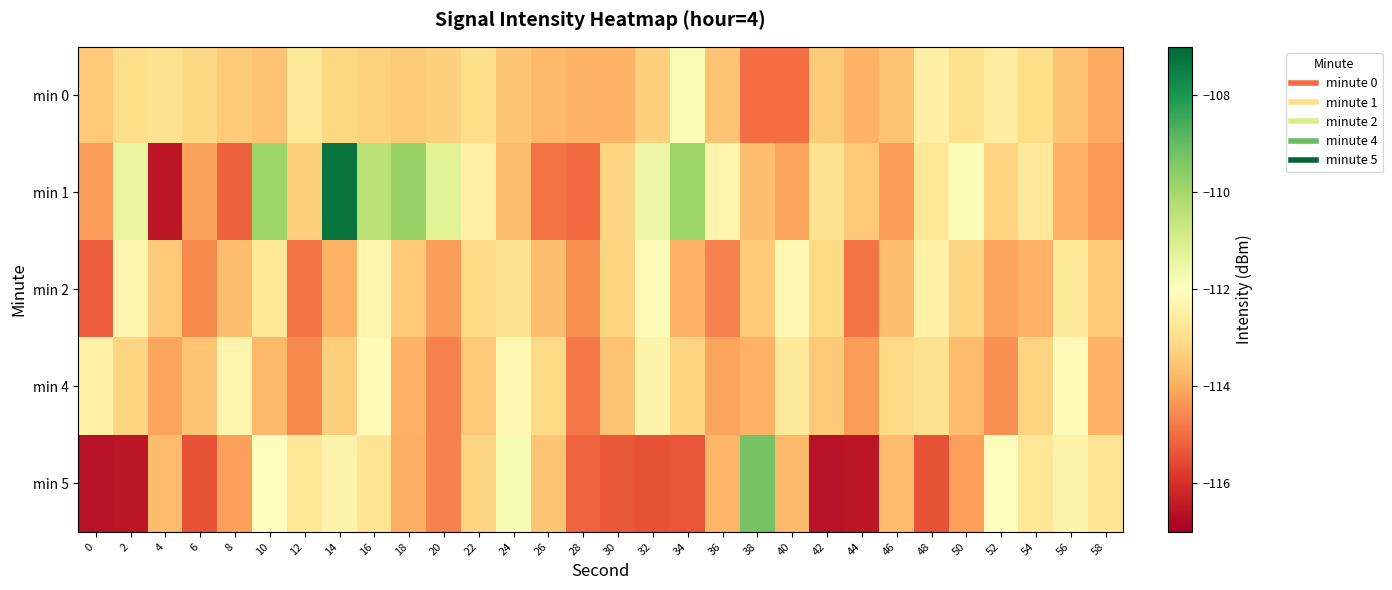

Rank the series at 10 from highest to lowest value.

min 1, min 5, min 2, min 0, min 4